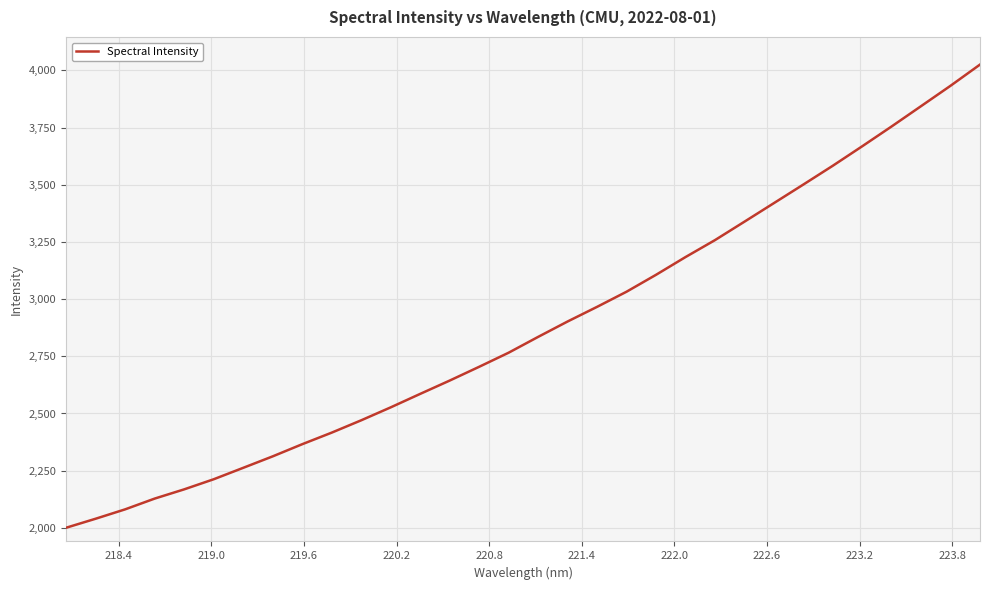

What is the minimum value shown in the chart?

2000.5